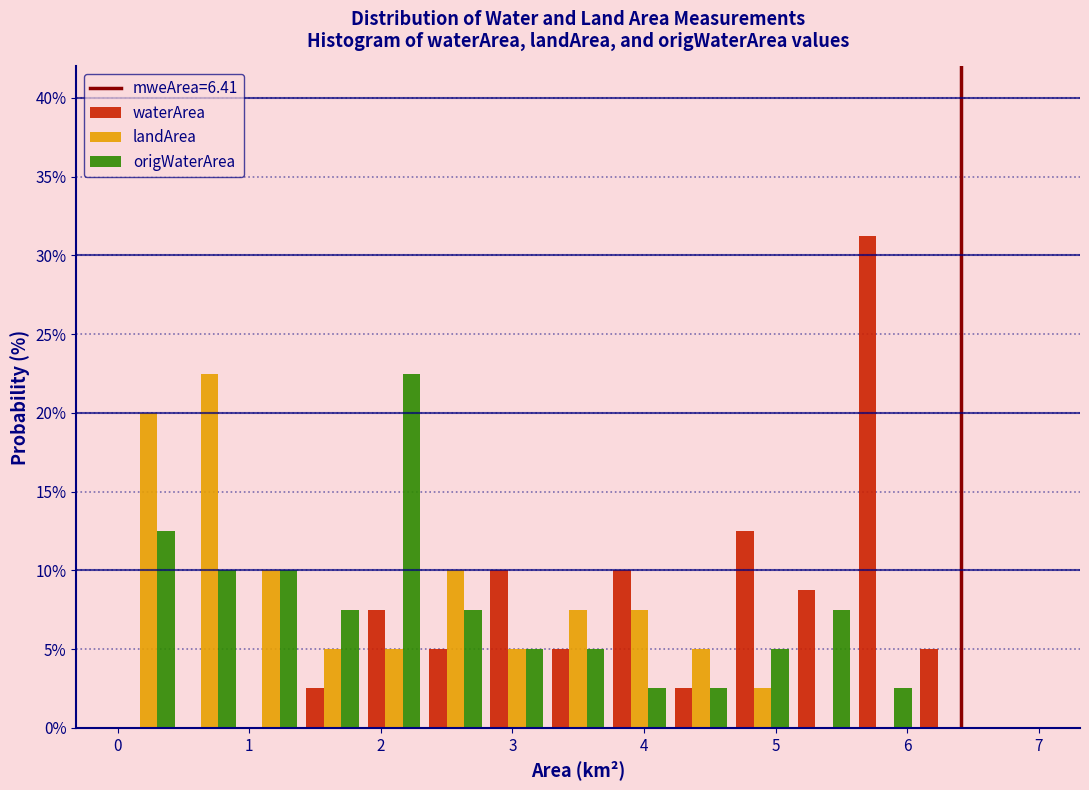

Reading left to right, transcribe this chart: for each range on the x-axis, give the height of each series' bar. Neither the bar edges nor the heights are printed on the chart, so give them approximately, as read against the axes.

0.0 to 0.5: waterArea=0	landArea=20.0	origWaterArea=12.5
0.5 to 0.9: waterArea=0	landArea=22.5	origWaterArea=10.0
0.9 to 1.4: waterArea=0	landArea=10.0	origWaterArea=10.0
1.4 to 1.9: waterArea=2.5	landArea=5.0	origWaterArea=7.5
1.9 to 2.3: waterArea=7.5	landArea=5.0	origWaterArea=22.5
2.3 to 2.8: waterArea=5.0	landArea=10.0	origWaterArea=7.5
2.8 to 3.3: waterArea=10.0	landArea=5.0	origWaterArea=5.0
3.3 to 3.7: waterArea=5.0	landArea=7.5	origWaterArea=5.0
3.7 to 4.2: waterArea=10.0	landArea=7.5	origWaterArea=2.5
4.2 to 4.7: waterArea=2.5	landArea=5.0	origWaterArea=2.5
4.7 to 5.1: waterArea=12.5	landArea=2.5	origWaterArea=5.0
5.1 to 5.6: waterArea=9.0	landArea=0	origWaterArea=7.5
5.6 to 6.1: waterArea=31.5	landArea=0	origWaterArea=2.5
6.1 to 6.5: waterArea=5.0	landArea=0	origWaterArea=0
6.5 to 7.0: waterArea=0	landArea=0	origWaterArea=0